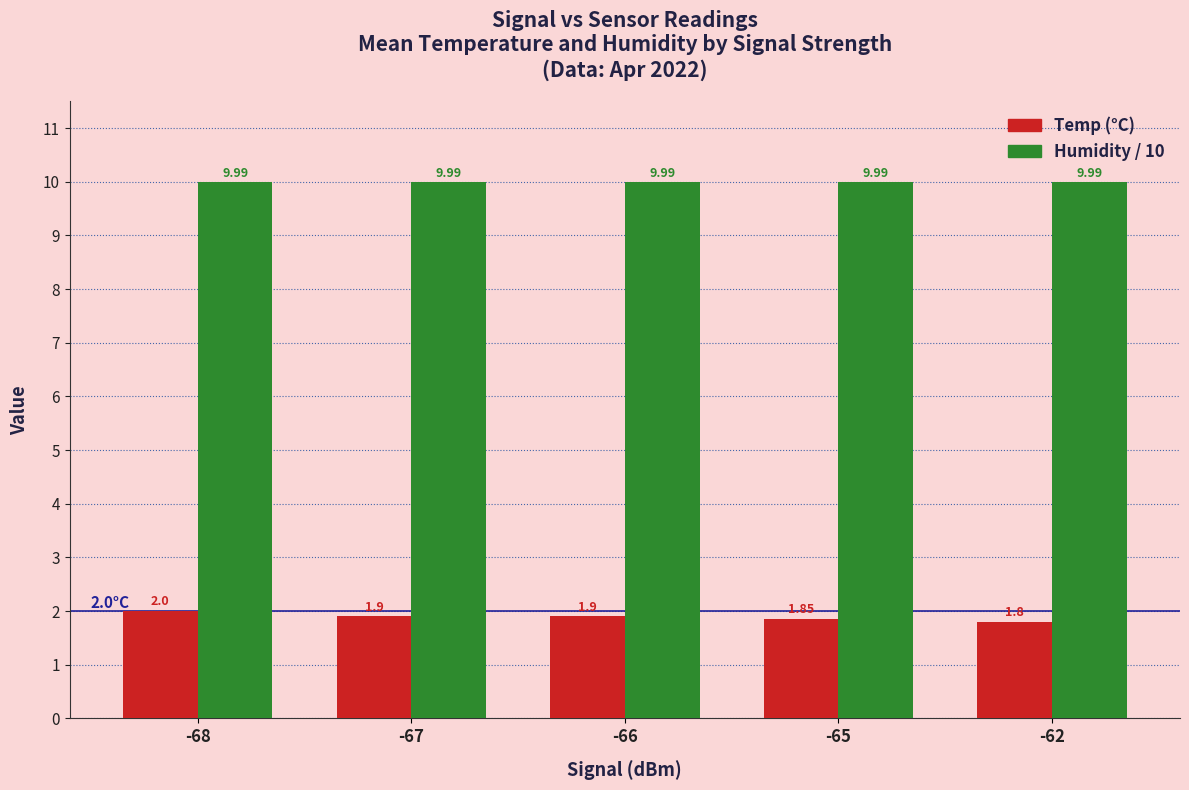

List the series in order of their peak value, highest first.

Humidity / 10, Temp (°C)